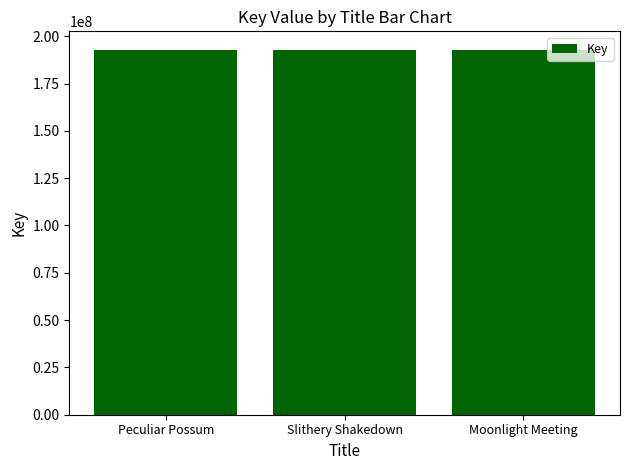

The chart shows a value of 255016632 at Slithery Shakedown. True or false?

False